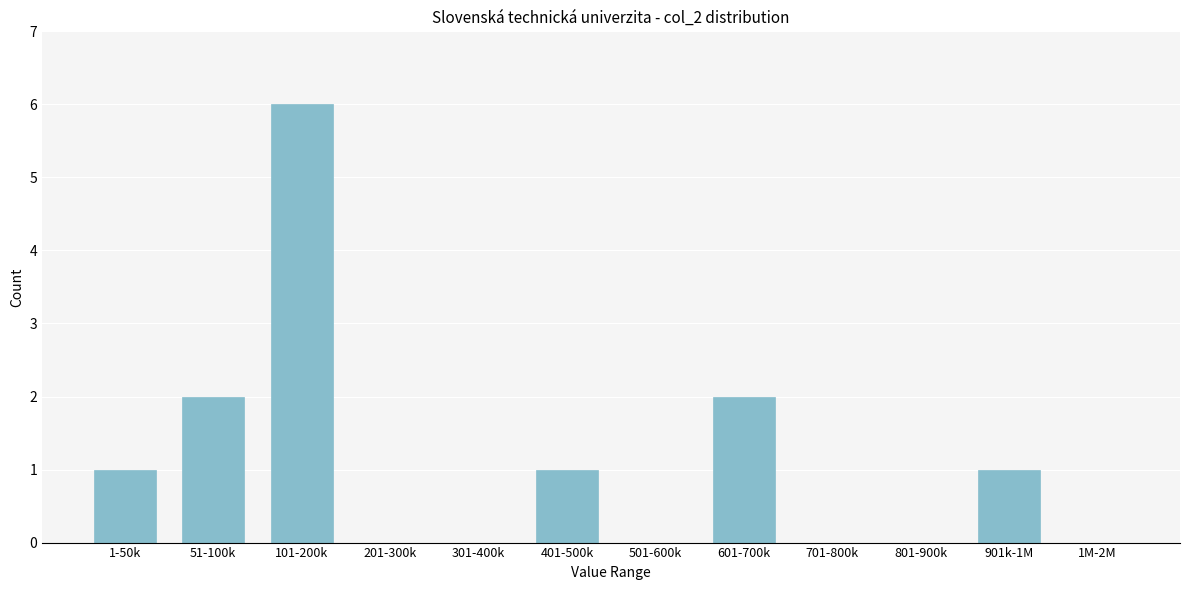

Reading left to right, what are all the values shown in this chart?

1-50k=1	51-100k=2	101-200k=6	201-300k=0	301-400k=0	401-500k=1	501-600k=0	601-700k=2	701-800k=0	801-900k=0	901k-1M=1	1M-2M=0